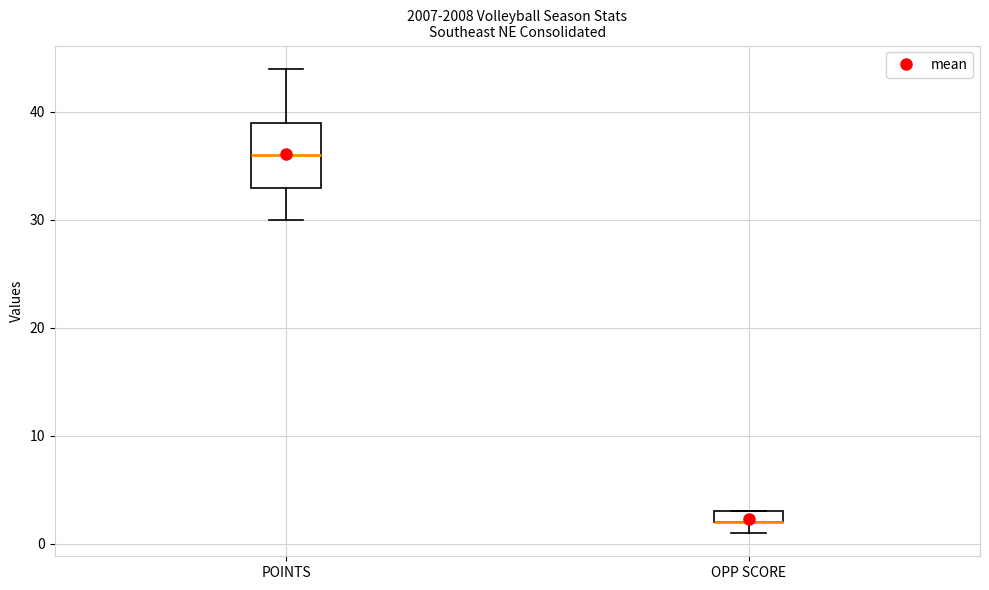

Where is the lower edge of the box for POINTS on the y-axis? The values are not printed on the chart, so give them approximately, as read against the axis.

33